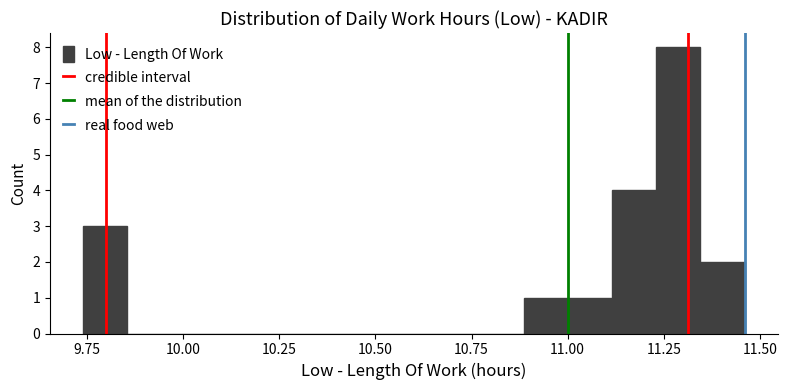

Read against the x-axis, roughly where is the centre of the tallest bar?

11.30